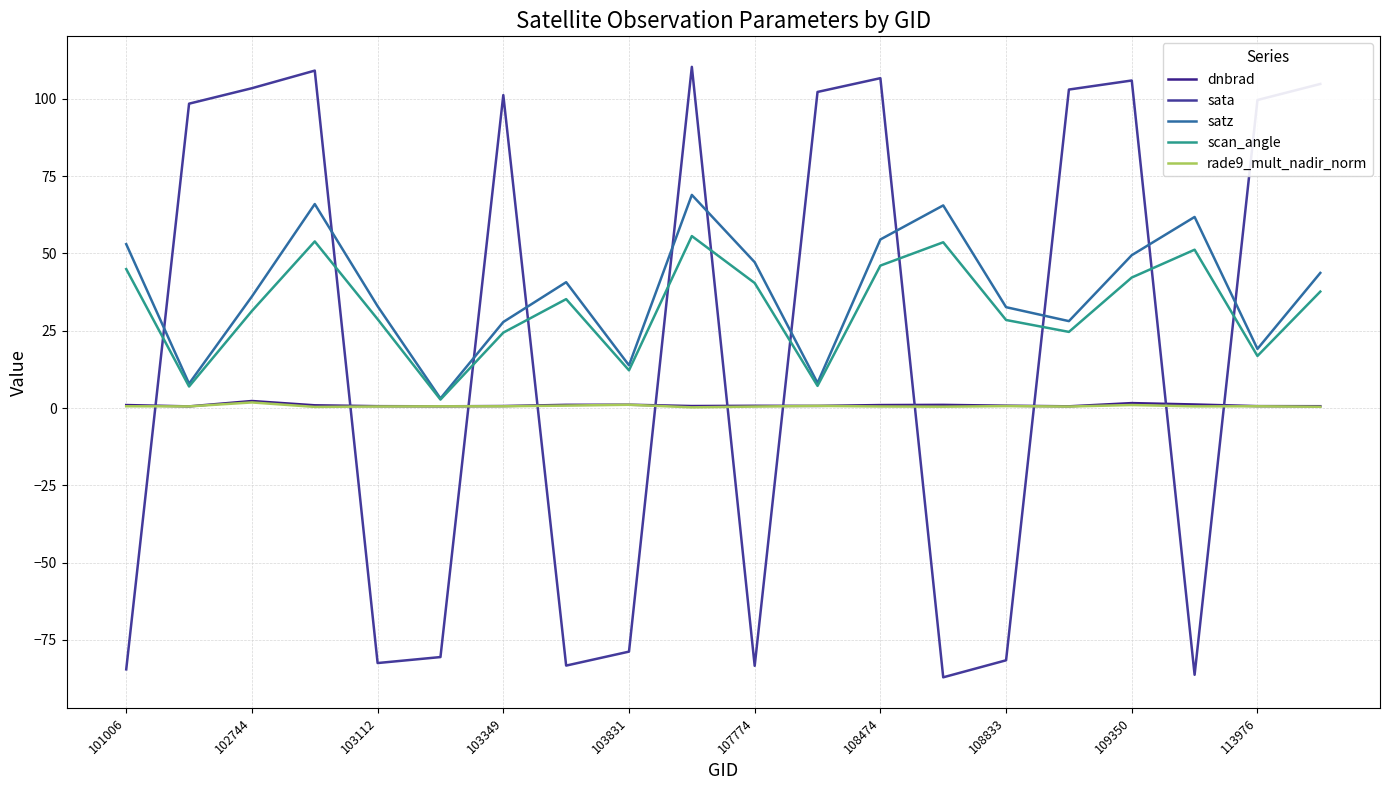

Is this an area chart (filled region under the line)?

No